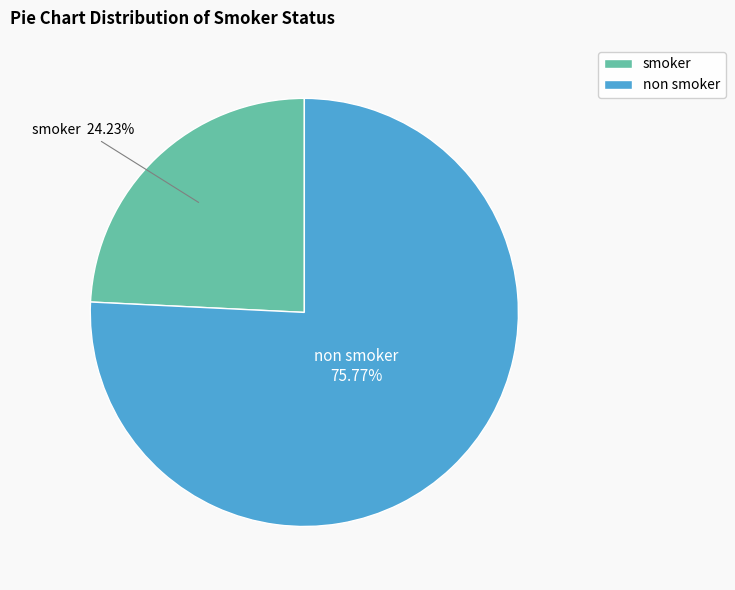

To the nearest percent, what is the average slice percentage?

50%